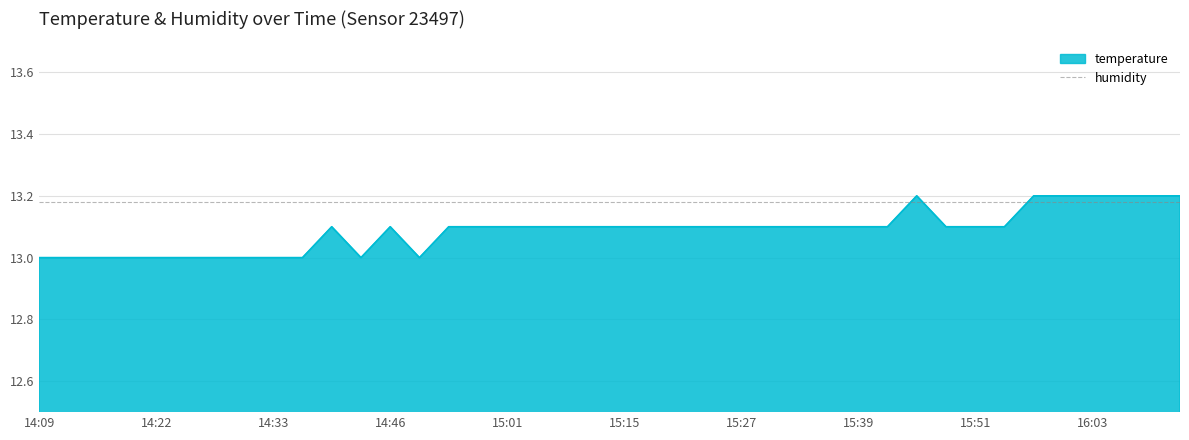

List the series in order of their overall mean, highest first.

humidity, temperature